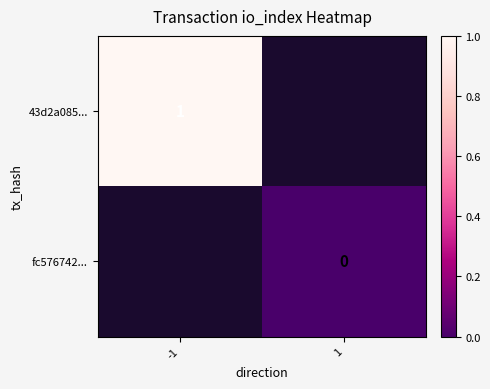

Which has a higher value, 1 or -1?

-1